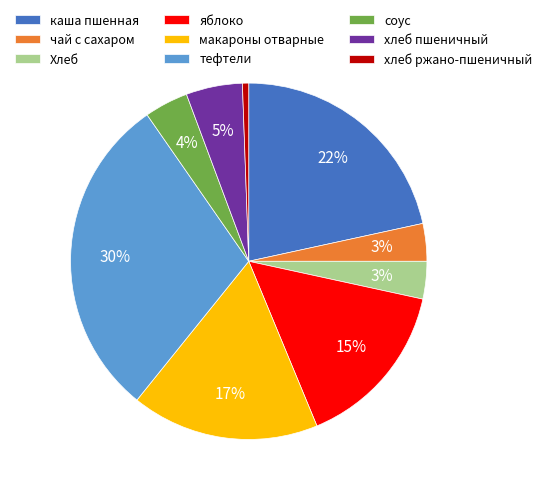

Between тефтели and Хлеб, which is larger?

тефтели